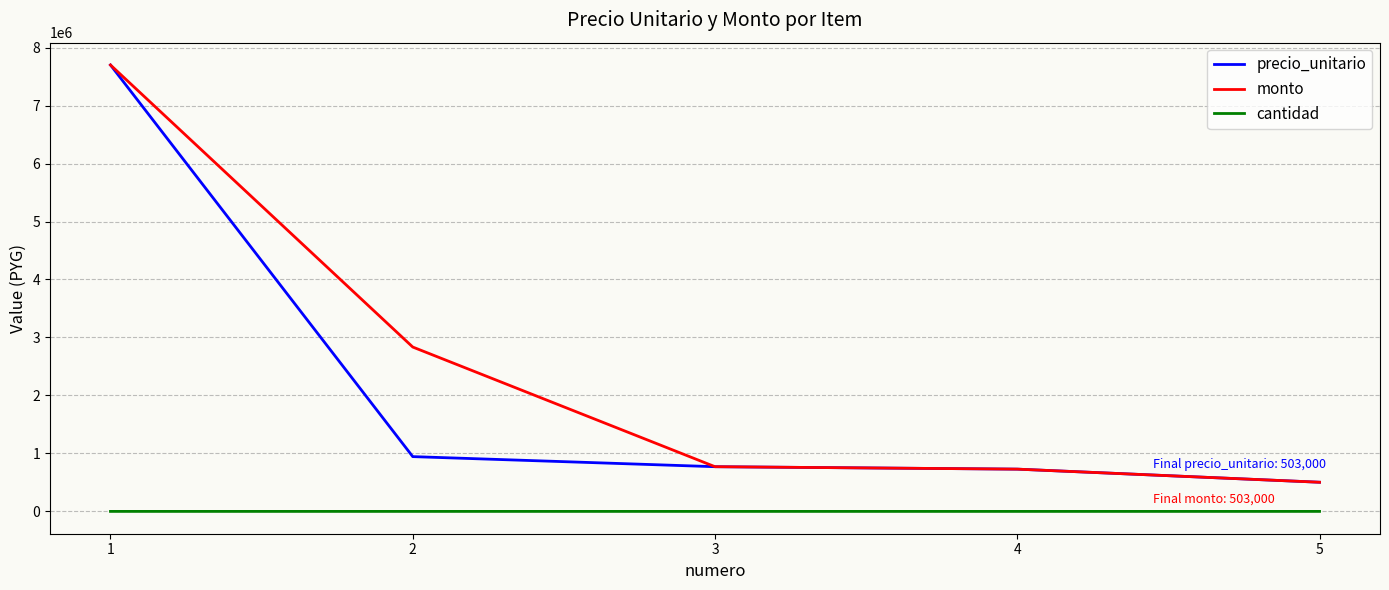

What is the sum of all precio_unitario values?

10648000